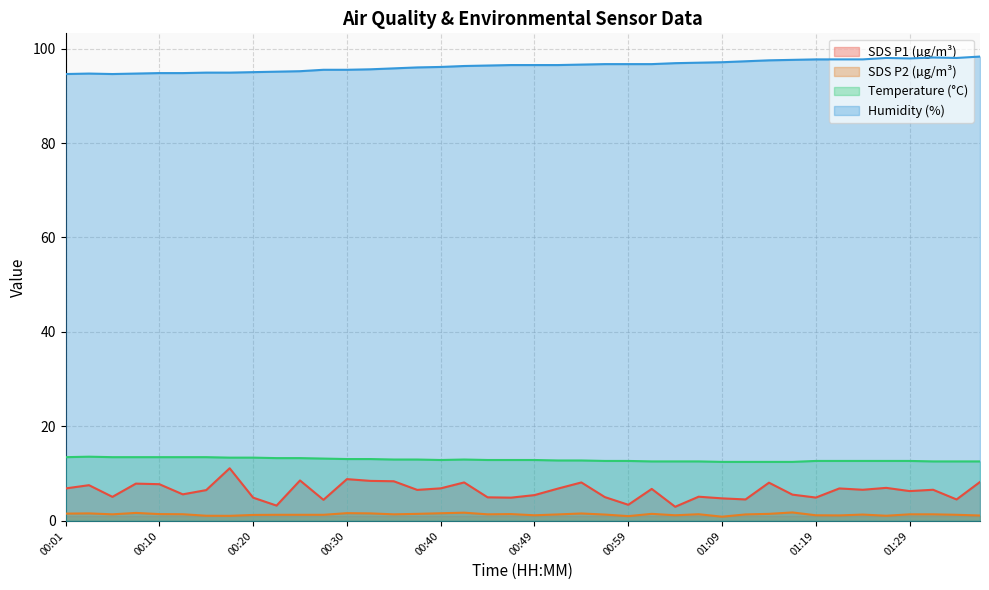

Reading left to right, extract all data points from this chart.

SDS_P1: 00:01=6.9	00:03=7.6	00:05=5.1	00:08=7.9	00:10=7.8	00:13=5.6	00:15=6.5	00:18=11.2	00:20=4.9	00:22=3.2	00:25=8.6	00:27=4.5	00:30=8.8	00:32=8.5	00:35=8.4	00:37=6.6	00:40=6.9	00:42=8.2	00:44=5.0	00:47=4.9	00:49=5.5	00:52=6.8	00:54=8.2	00:57=5.0	00:59=3.4	01:02=6.8	01:04=3.0	01:06=5.1	01:09=4.8	01:11=4.5	01:14=8.1	01:16=5.6	01:19=5.0	01:21=6.9	01:24=6.6	01:26=7.0	01:29=6.3	01:31=6.6	01:34=4.5	01:36=8.2
SDS_P2: 00:01=1.6	00:03=1.6	00:05=1.4	00:08=1.7	00:10=1.4	00:13=1.4	00:15=1.1	00:18=1.1	00:20=1.3	00:22=1.3	00:25=1.3	00:27=1.3	00:30=1.6	00:32=1.6	00:35=1.4	00:37=1.5	00:40=1.6	00:42=1.8	00:44=1.4	00:47=1.4	00:49=1.2	00:52=1.4	00:54=1.6	00:57=1.4	00:59=1.0	01:02=1.5	01:04=1.2	01:06=1.4	01:09=0.9	01:11=1.4	01:14=1.5	01:16=1.8	01:19=1.2	01:21=1.2	01:24=1.4	01:26=1.1	01:29=1.4	01:31=1.4	01:34=1.3	01:36=1.1
Temp: 00:01=13.5	00:03=13.6	00:05=13.5	00:08=13.5	00:10=13.5	00:13=13.5	00:15=13.5	00:18=13.4	00:20=13.4	00:22=13.3	00:25=13.3	00:27=13.2	00:30=13.1	00:32=13.1	00:35=13.0	00:37=13.0	00:40=12.9	00:42=13.0	00:44=12.9	00:47=12.9	00:49=12.9	00:52=12.8	00:54=12.8	00:57=12.7	00:59=12.7	01:02=12.6	01:04=12.6	01:06=12.6	01:09=12.5	01:11=12.5	01:14=12.5	01:16=12.5	01:19=12.7	01:21=12.7	01:24=12.7	01:26=12.7	01:29=12.7	01:31=12.6	01:34=12.6	01:36=12.6
Humidity: 00:01=94.6	00:03=94.7	00:05=94.6	00:08=94.7	00:10=94.8	00:13=94.8	00:15=94.9	00:18=94.9	00:20=95.0	00:22=95.1	00:25=95.2	00:27=95.5	00:30=95.5	00:32=95.6	00:35=95.8	00:37=96.0	00:40=96.1	00:42=96.3	00:44=96.4	00:47=96.5	00:49=96.5	00:52=96.5	00:54=96.6	00:57=96.7	00:59=96.7	01:02=96.7	01:04=96.9	01:06=97.0	01:09=97.1	01:11=97.3	01:14=97.5	01:16=97.6	01:19=97.7	01:21=97.7	01:24=97.7	01:26=98.0	01:29=97.9	01:31=98.1	01:34=98.0	01:36=98.3